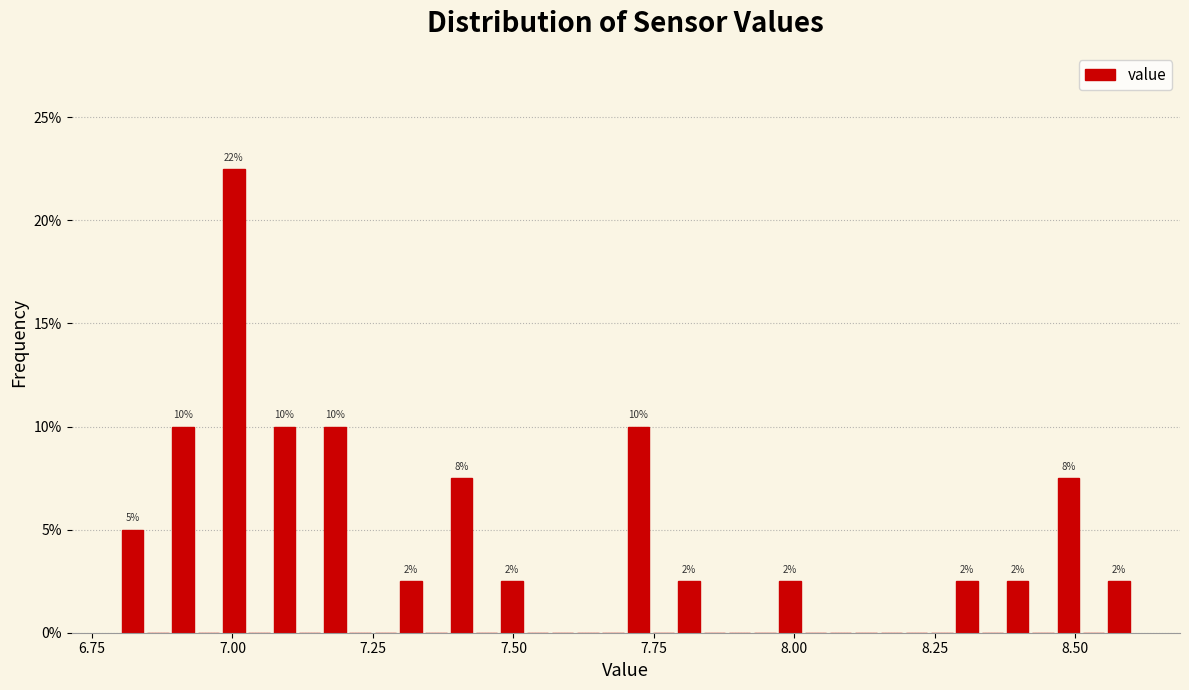

Around what value on the x-axis is the tallest bar? Give the approximate position of its centre, as read against the axis.

7.00